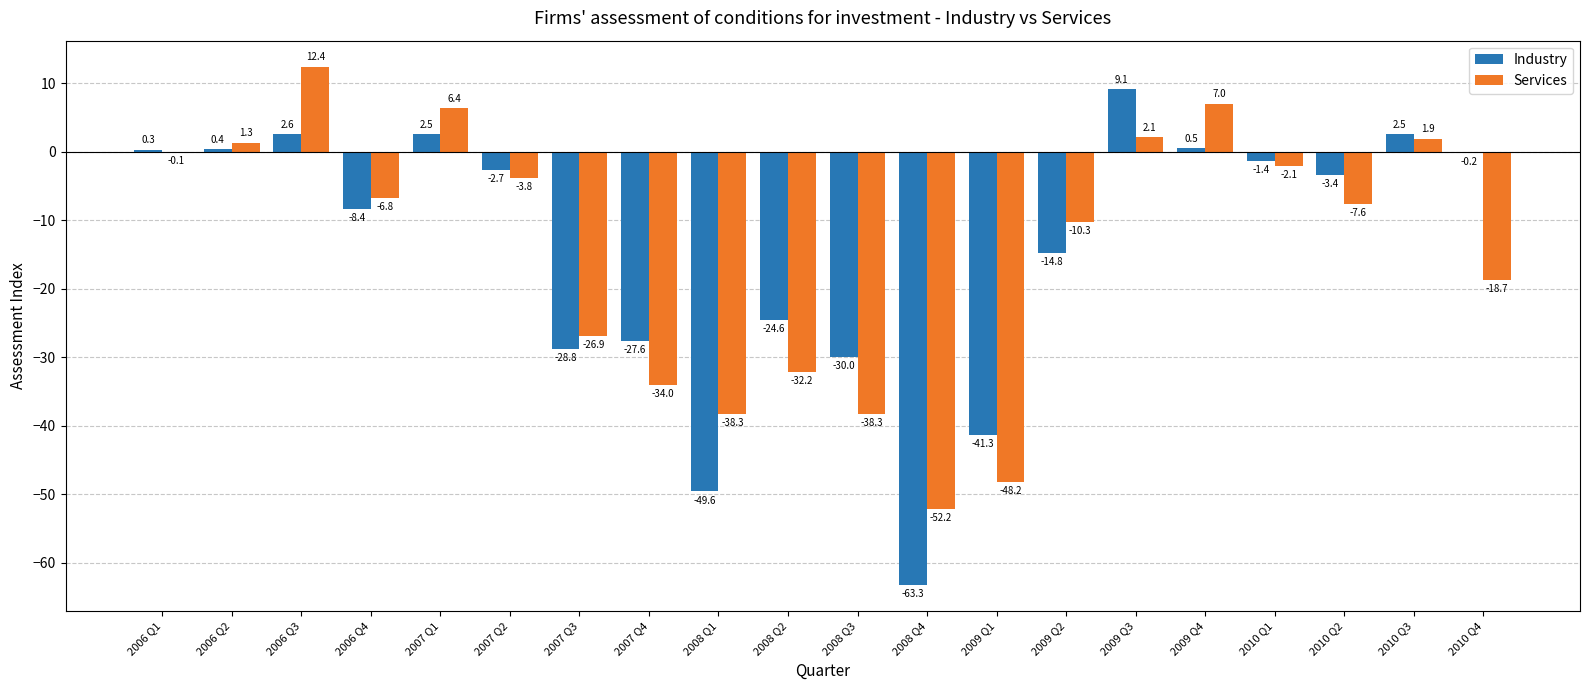

Which series has the largest range (max minus min)?

Industry